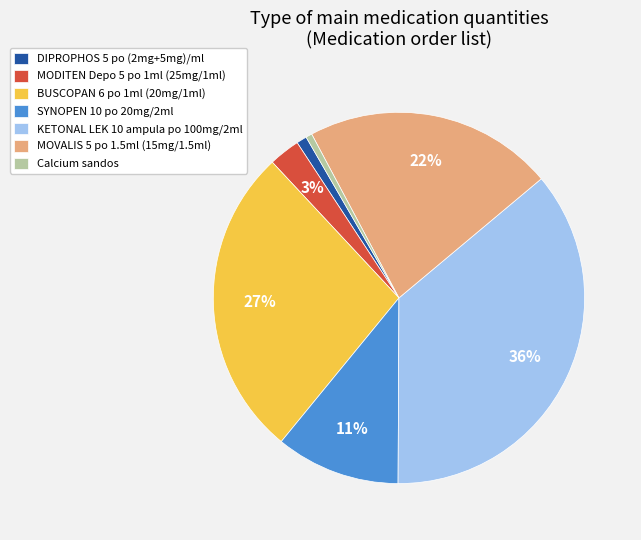

How many slices are in this pie chart?

7